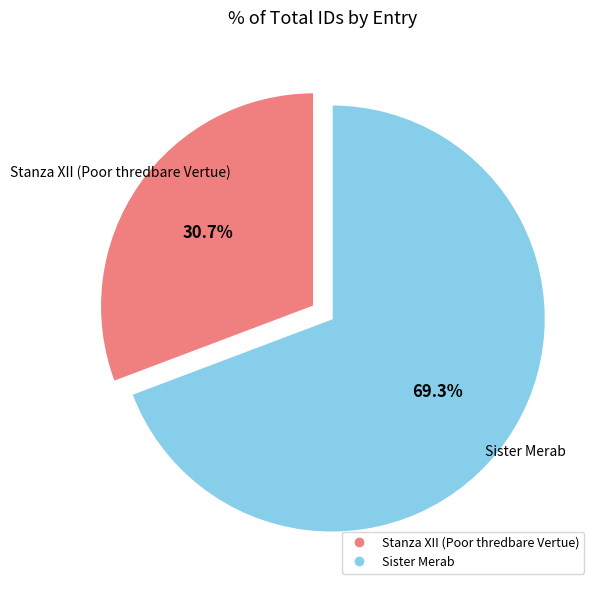

What is the majority slice?

Sister Merab